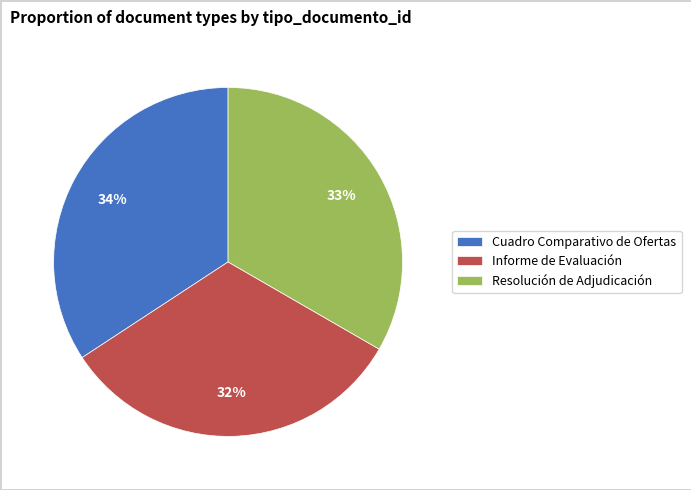

Does Informe de Evaluación account for over 50% of the chart?

No